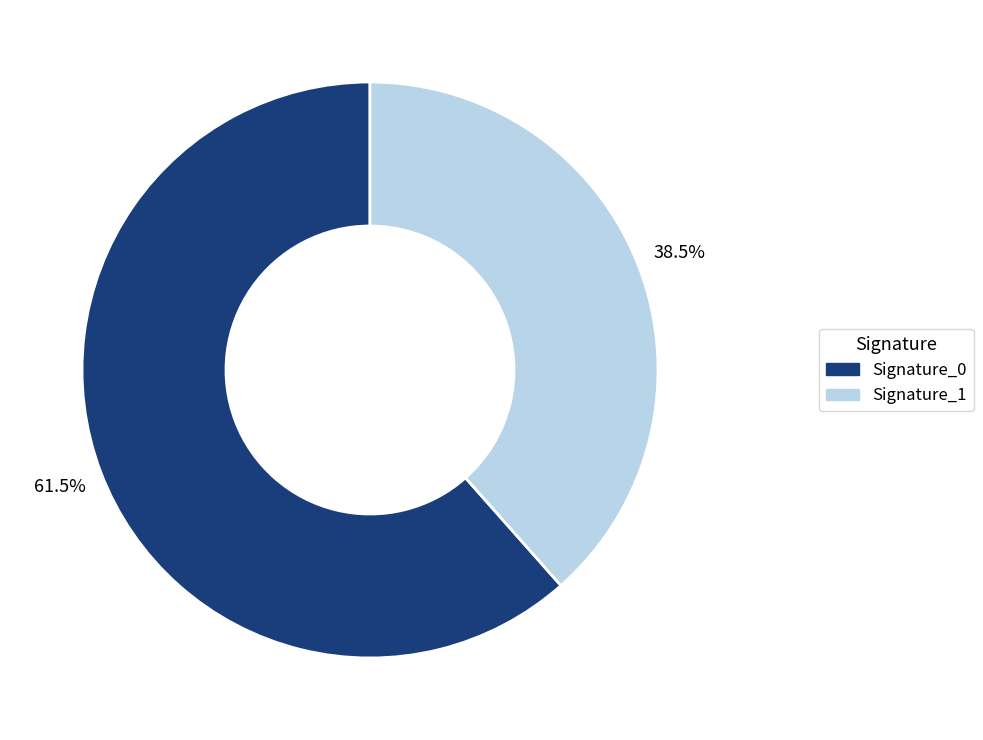

Is there a majority slice in this chart?

Yes